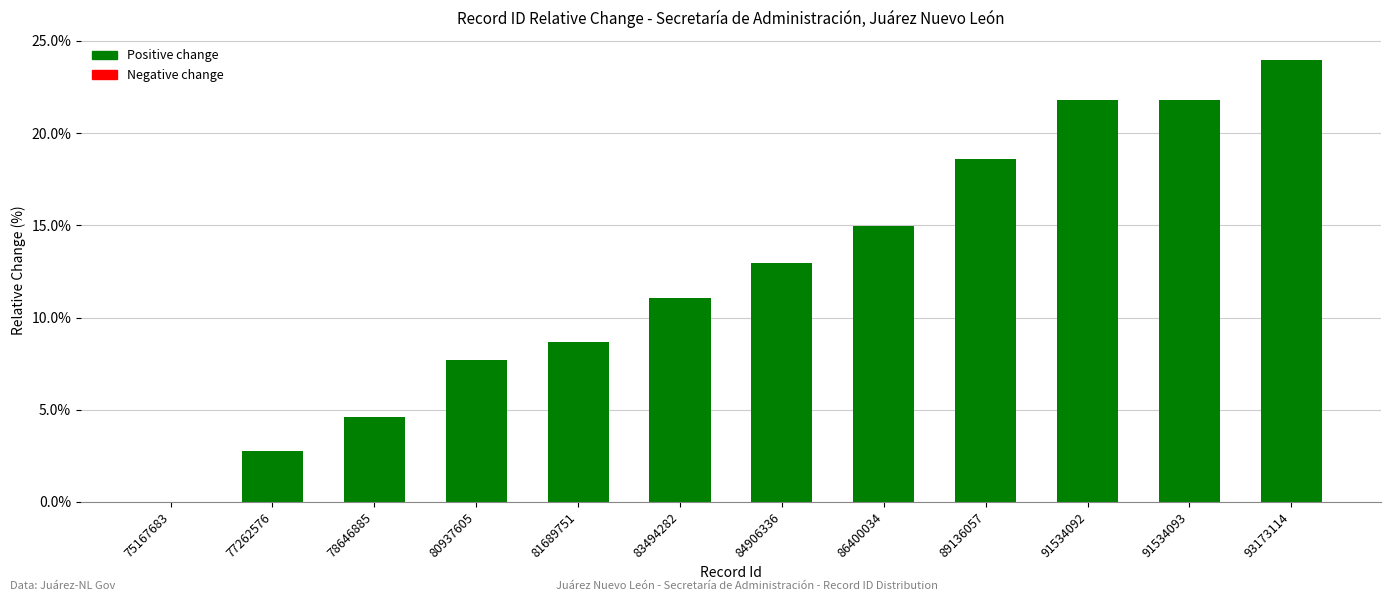

What is the sum of all values?

148.8